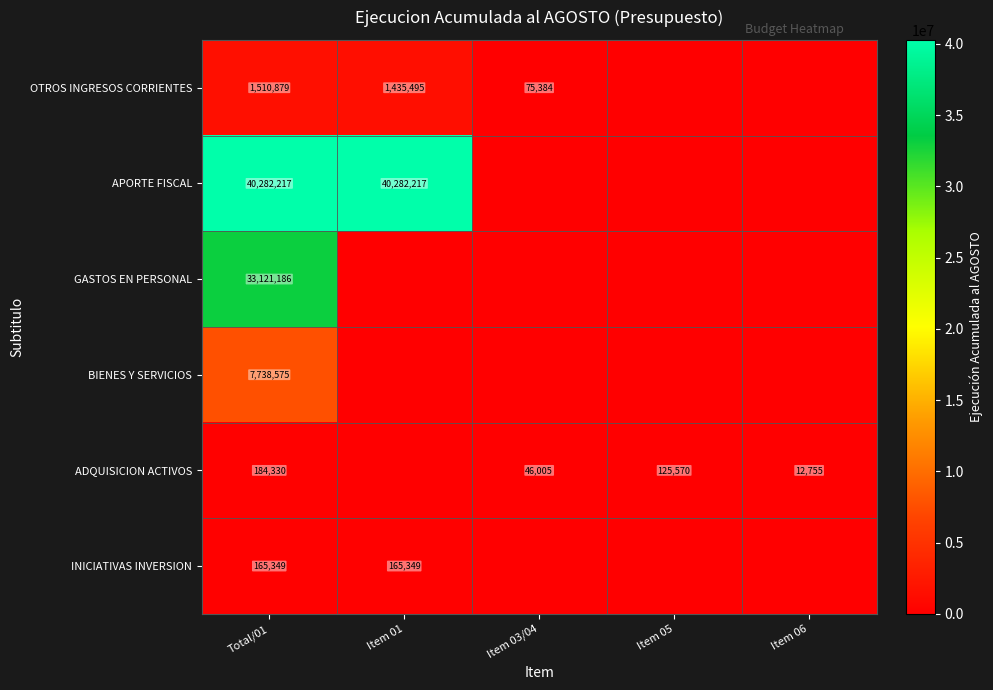

What is the spread (max minus min) of values at Item 06?

12755